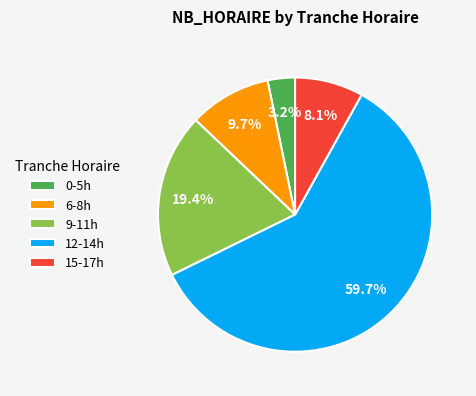

Does any single category account for the majority?

Yes